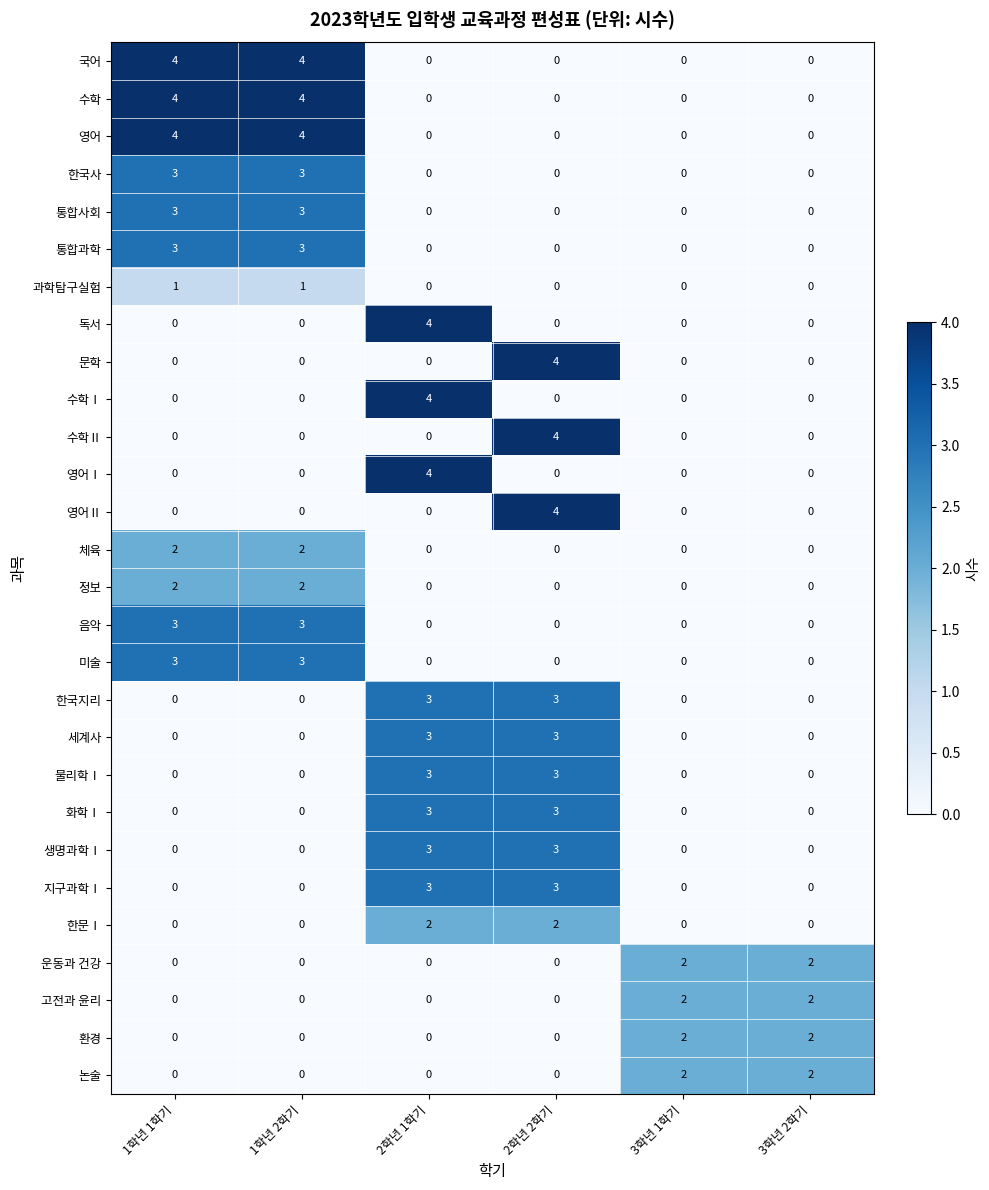

At how many categories does at least one series exceed 1?

6